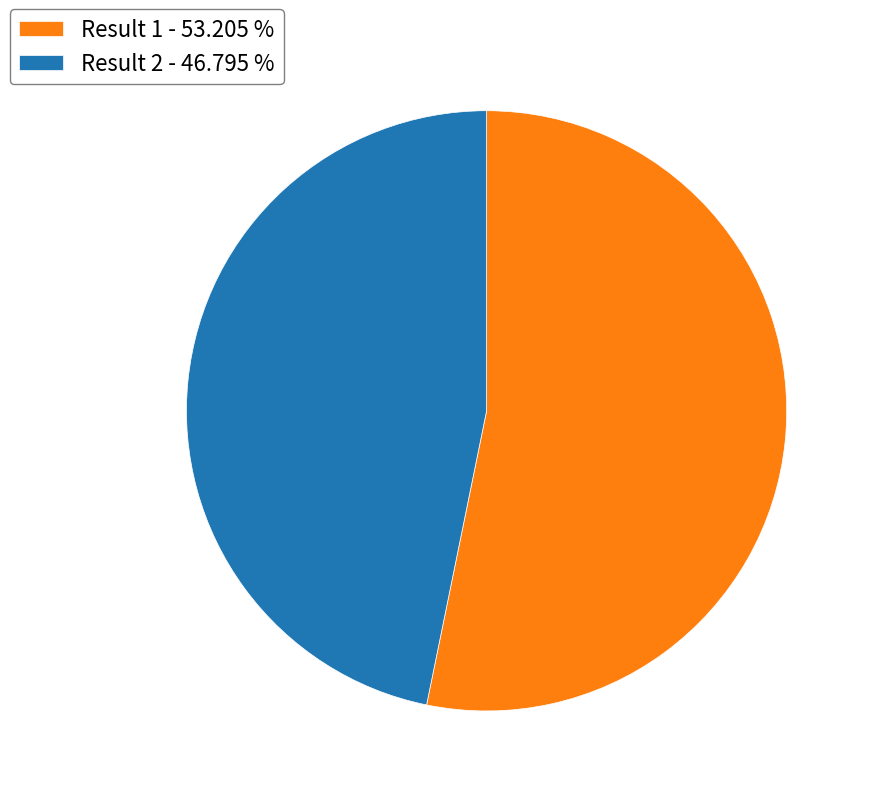

Which category has the smallest portion of the pie?

Result 2 - 46.795 %